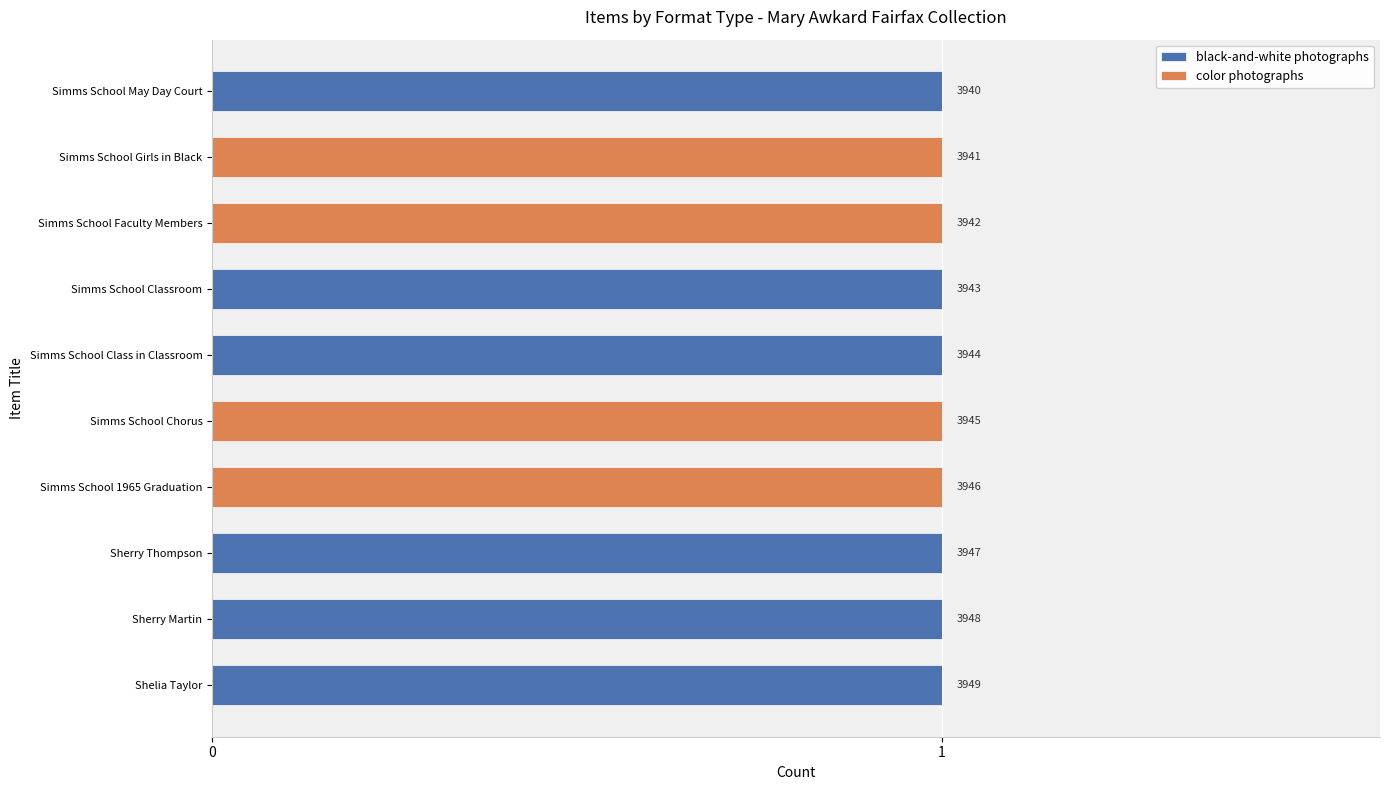

What is the value of the color photographs bar at the 5th from the left?

1